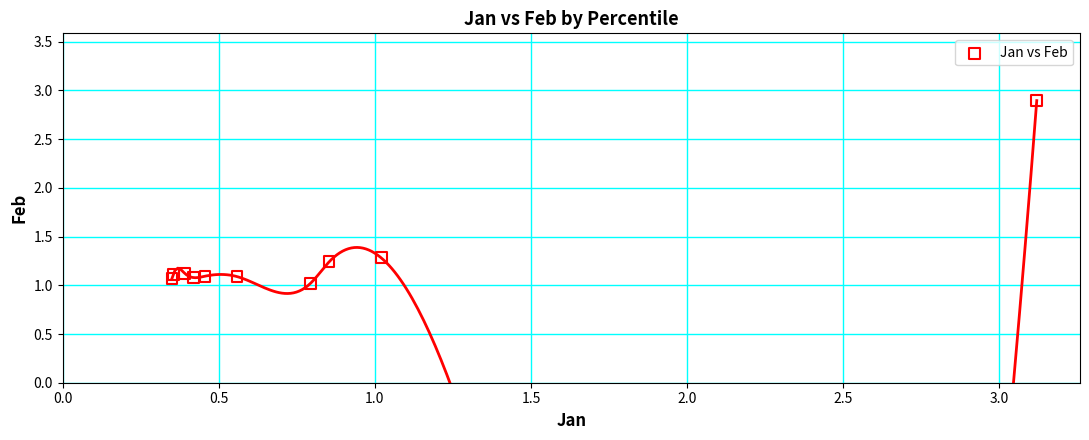

What is the range of X values (max minus min)?

2.8